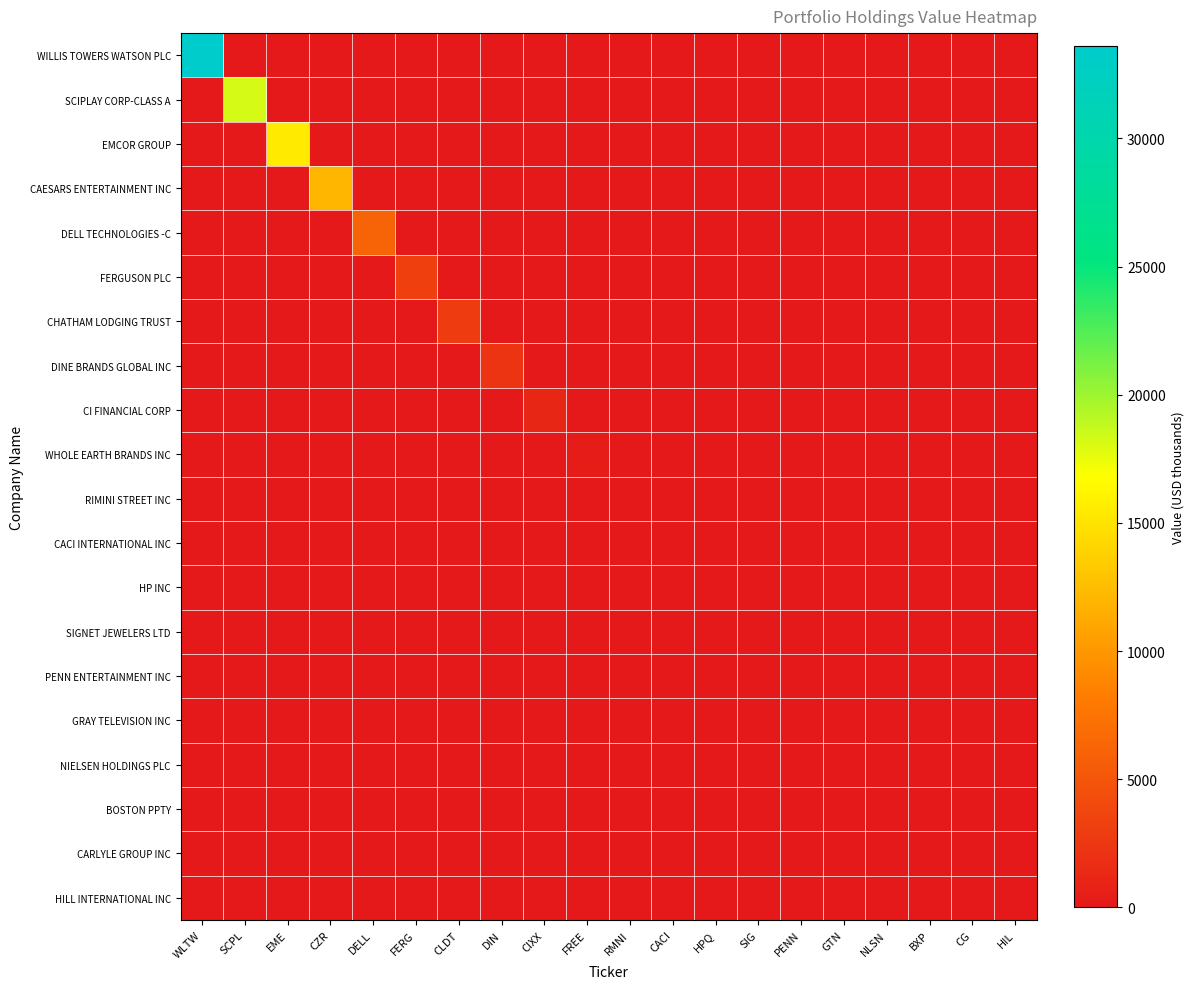

At how many categories does at least one series exceed 7829?

4